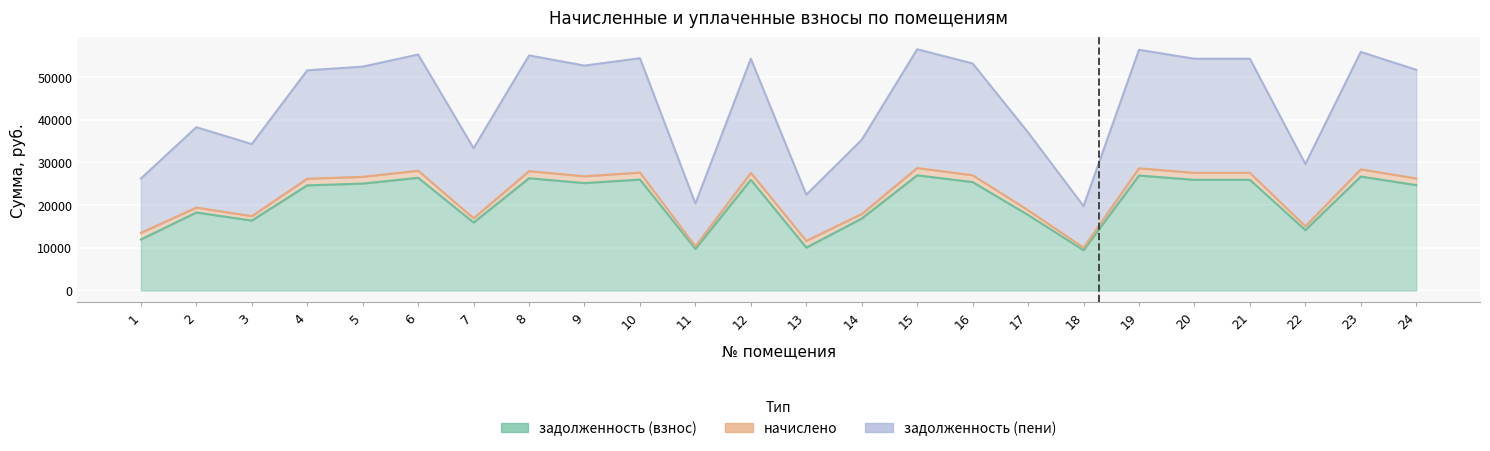

True or false: задолженность (пени) and задолженность (взнос) intersect in this chart.

False